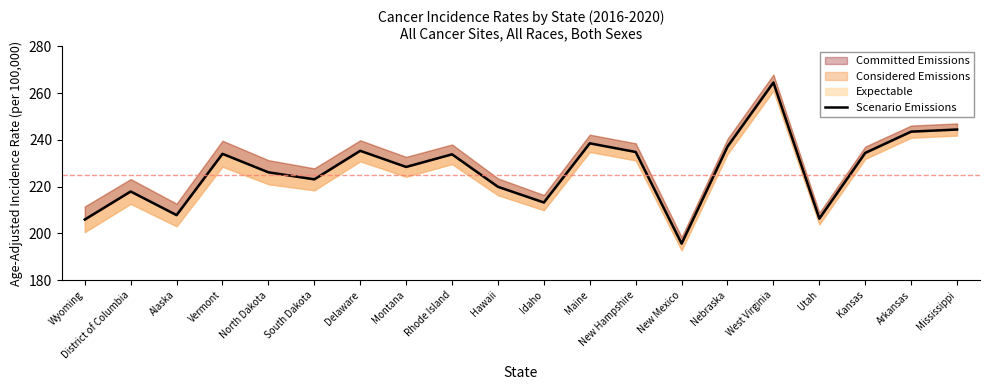

At which category does the data reach its first local valley?

Alaska